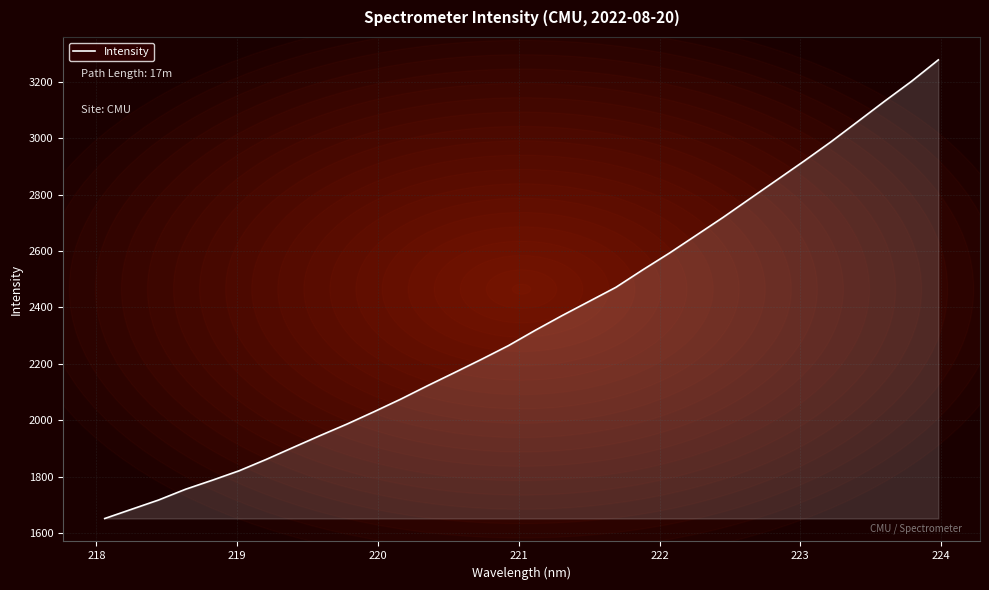

What is the minimum value shown in the chart?

1651.9